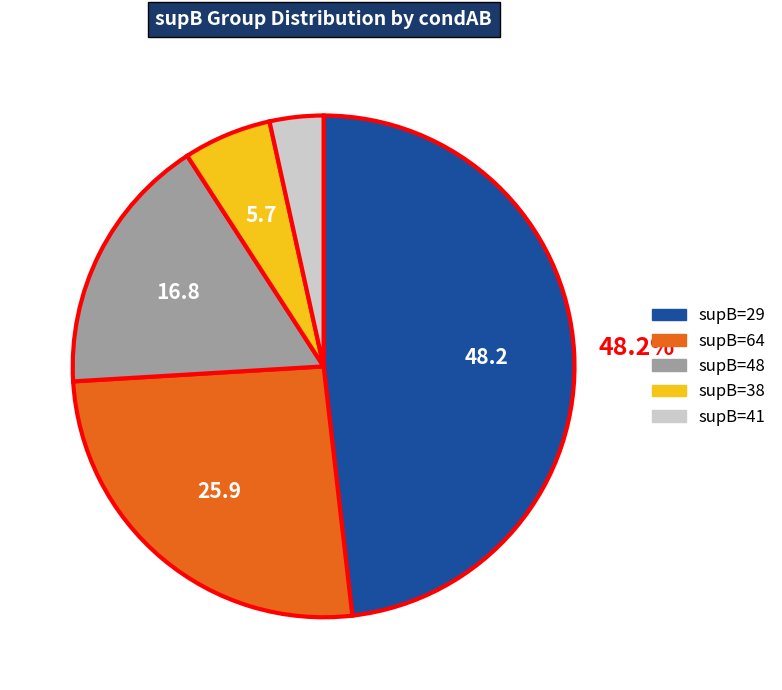

To the nearest percent, what is the average slice percentage?

20%